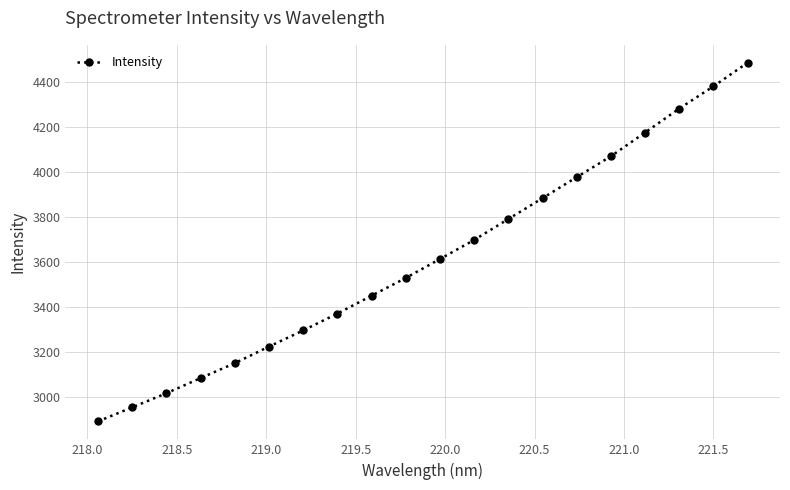

What is the value of the 7th point from the left?

3296.2